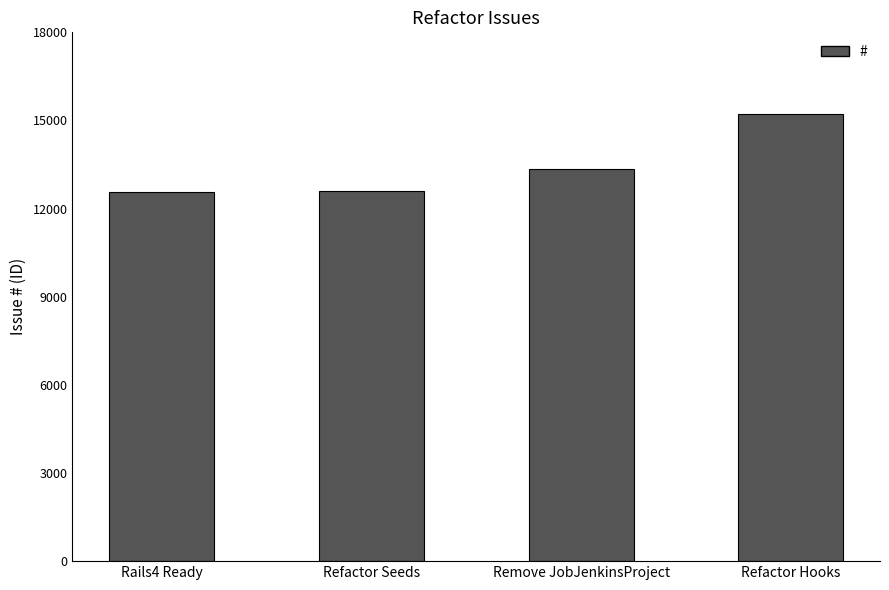

At which label is the value closest to 13894?

Remove JobJenkinsProject